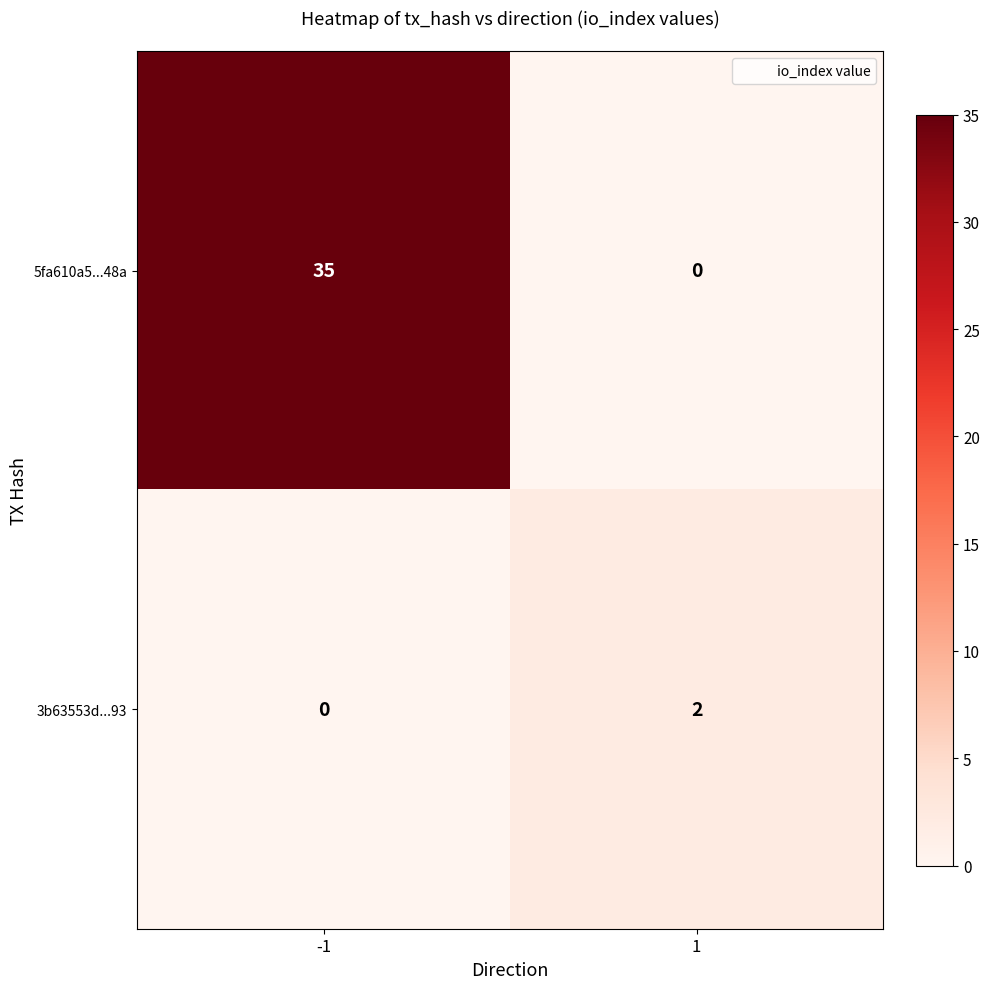

Which series has the largest range (max minus min)?

5fa610a5...48a